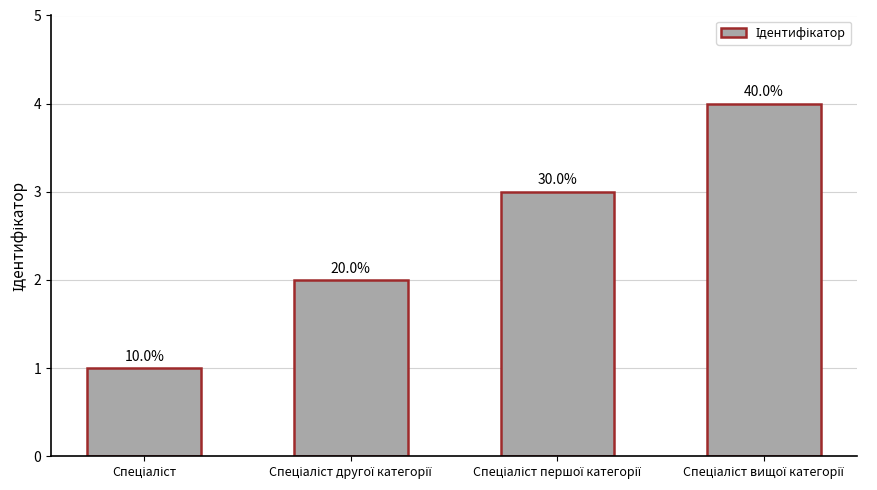

Reading left to right, transcribe all the data shown in this chart.

1	2	3	4